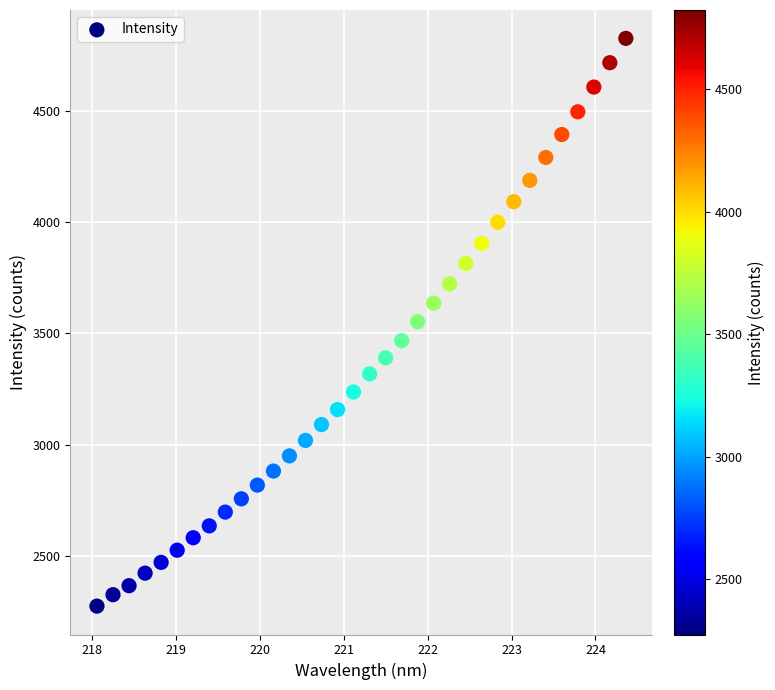

What is the range of X values (max minus min)?

6.3